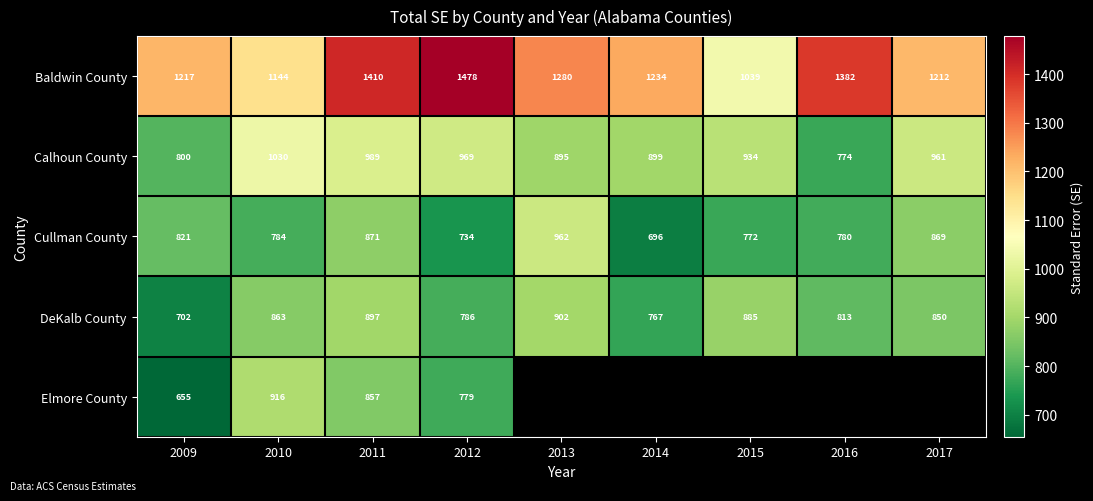

At 2010, list the series in order from smallest to largest.

Cullman County, DeKalb County, Elmore County, Calhoun County, Baldwin County